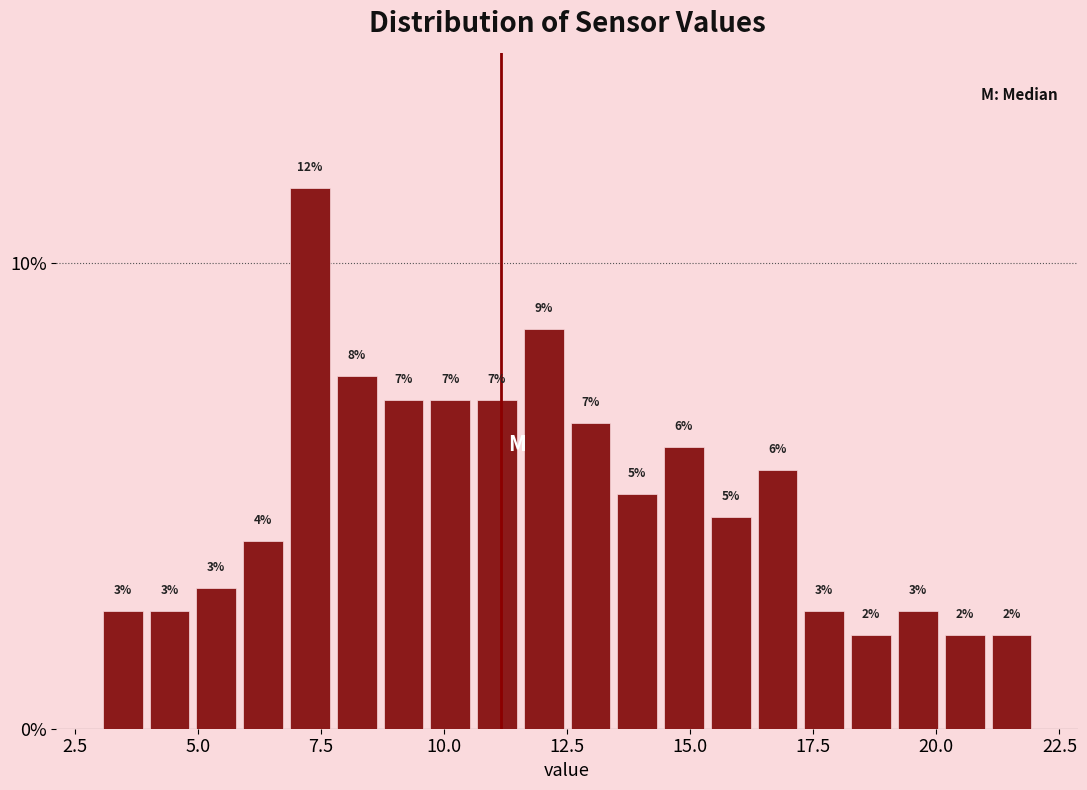

Around what value on the x-axis is the tallest bar? Give the approximate position of its centre, as read against the axis.

7.5